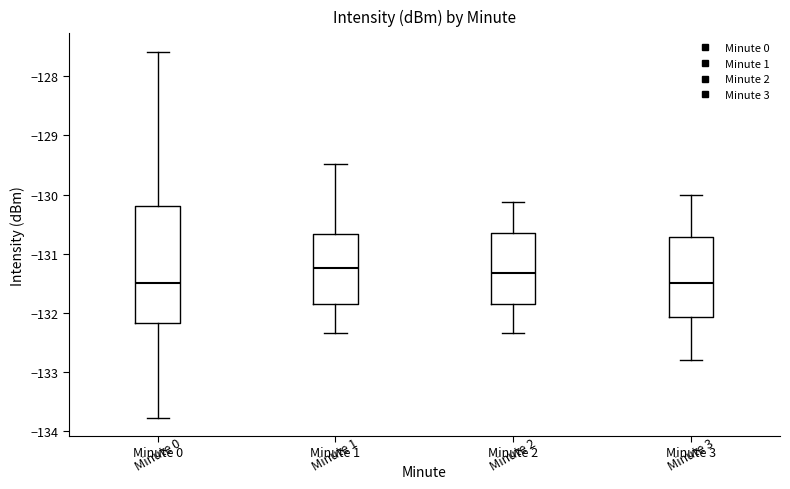

Reading left to right, read every box against the y-axis: the position of its median line, the range the box covers, and the ends of its whiskers. The values are not printed on the chart, so give them approximately, as read against the axis.

Minute 0: median -131.5, box -132.2 to -130.2, whiskers -133.8 to -127.6
Minute 1: median -131.2, box -131.9 to -130.7, whiskers -132.3 to -129.5
Minute 2: median -131.3, box -131.9 to -130.7, whiskers -132.3 to -130.1
Minute 3: median -131.5, box -132.1 to -130.7, whiskers -132.8 to -130.0